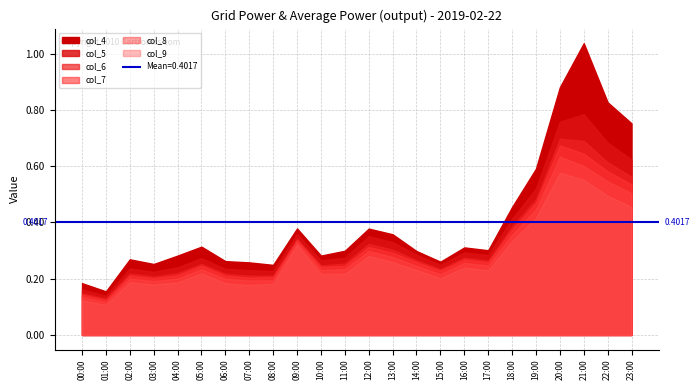

What value does the col_8 series have at 03:00?

0.2